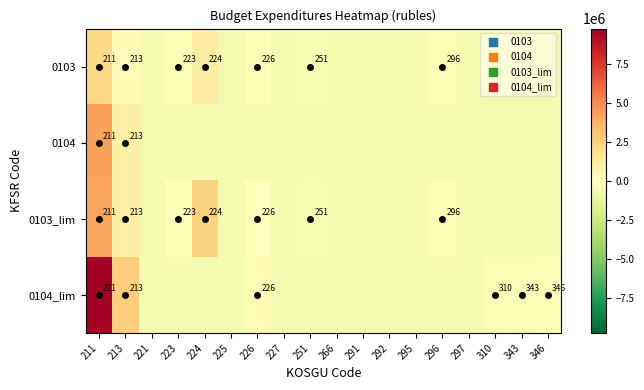

What is the difference between the maximum and second lowest values in the 0103_lim series?

4687200.0